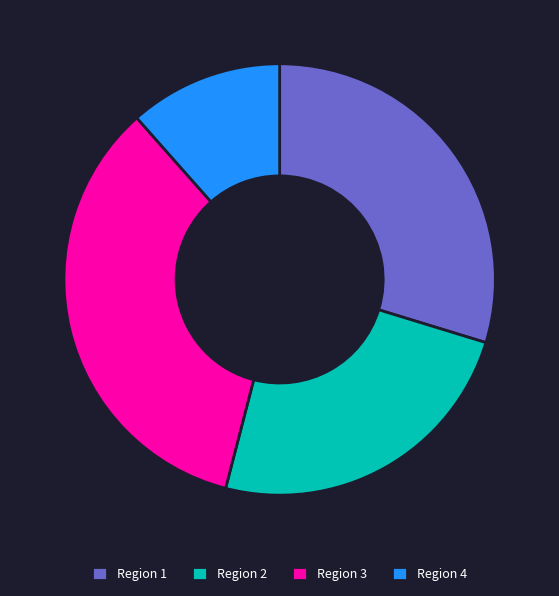

Rank the categories by value from lowest to highest.

Region 4, Region 2, Region 1, Region 3